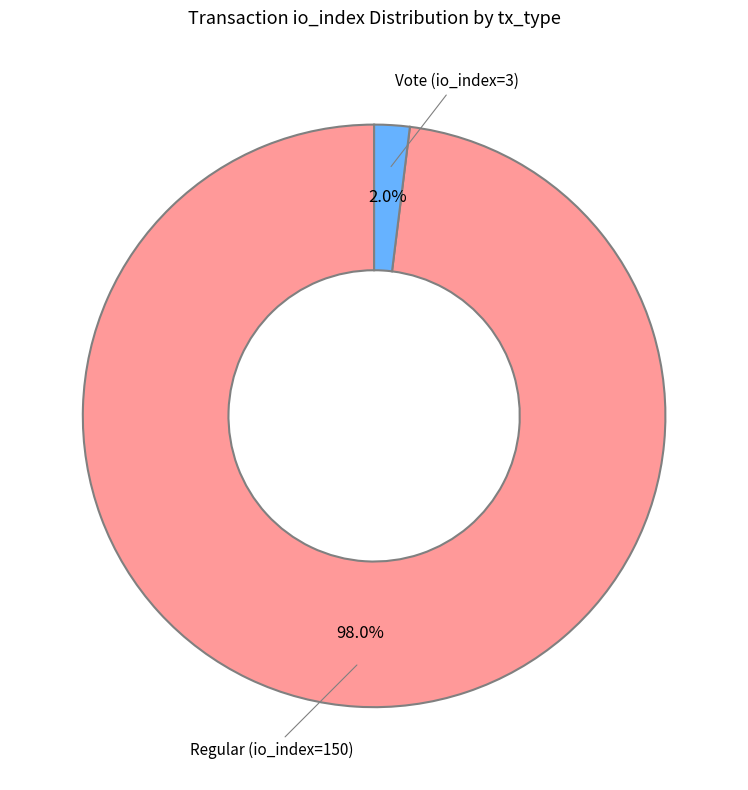

What is the total percentage of Vote (io_index=3) and Regular (io_index=150)?

100.0%